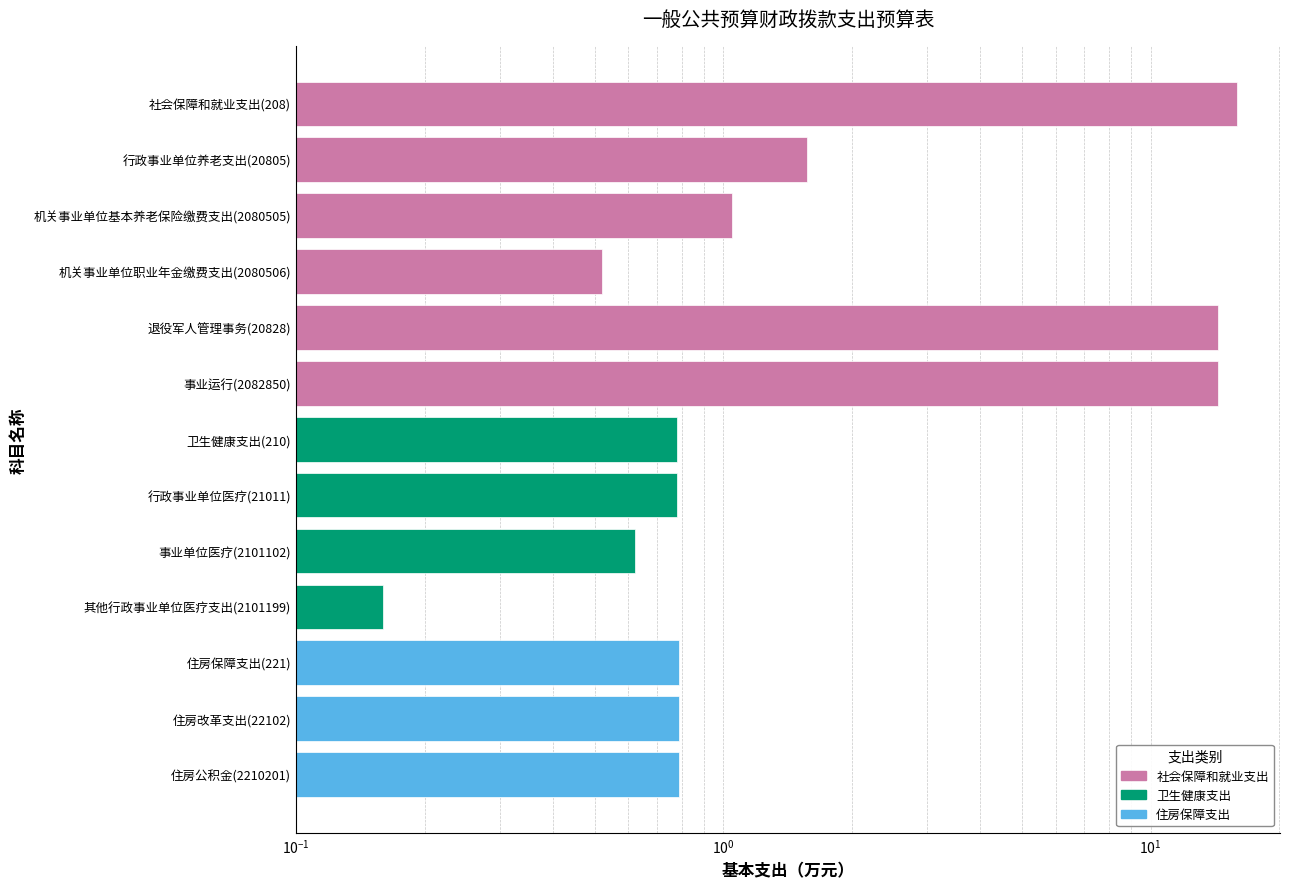

Between 机关事业单位基本养老保险缴费支出(2080505) and 退役军人管理事务(20828), which is larger?

退役军人管理事务(20828)